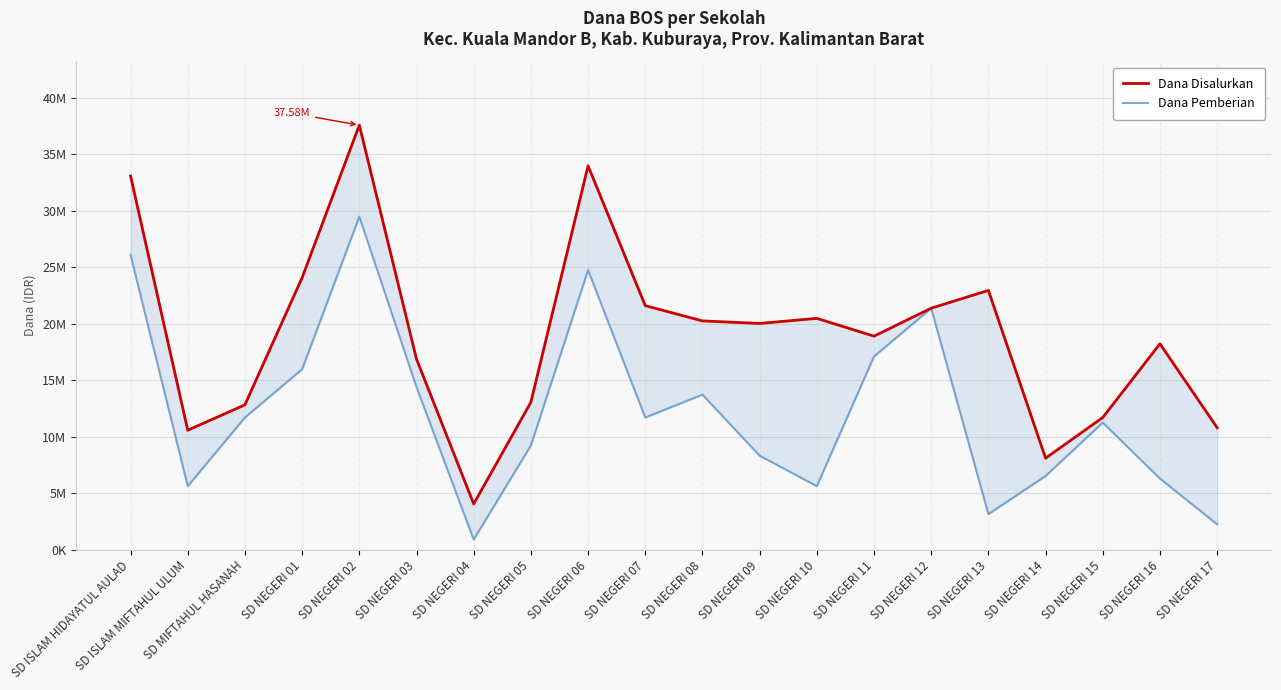

What is the sum of all Dana Pemberian values?

245475000